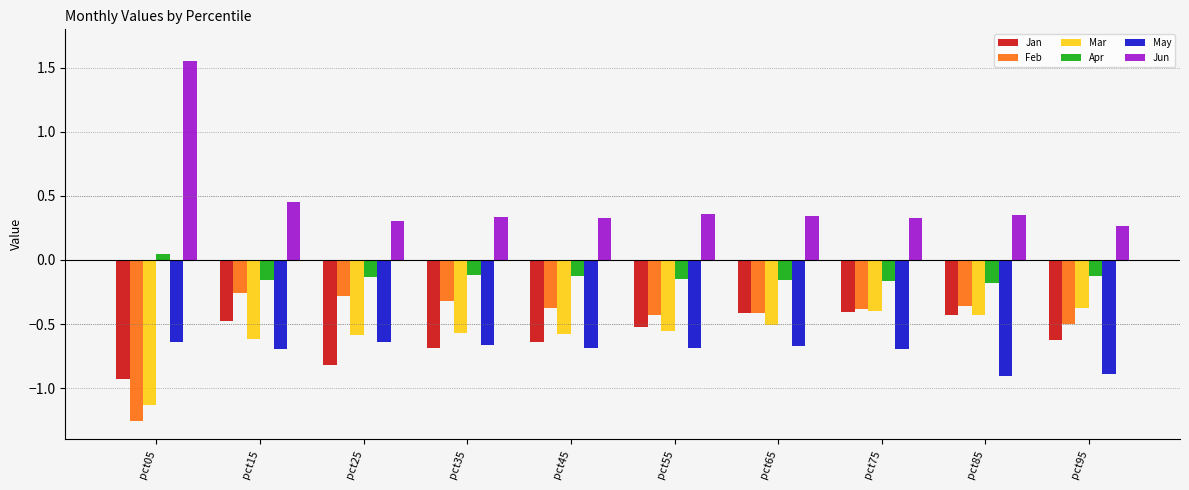

What are all the series names shown in the legend?

Jan, Feb, Mar, Apr, May, Jun